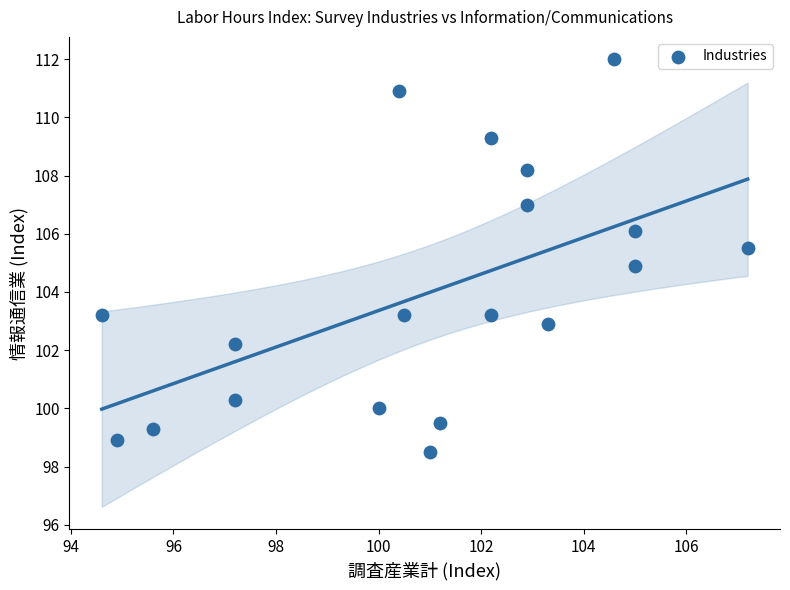

What is the range of Y values (max minus min)?

13.5